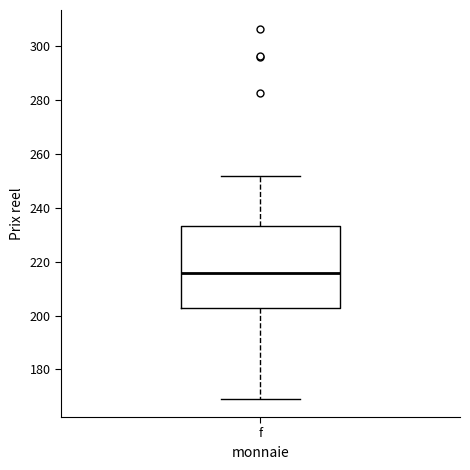

Transcribe this box plot: give where the median line is, the range the box spans, and where the two whiskers end, as read against the y-axis. The values are not printed on the chart, so give them approximately, as read against the axis.

median 216, box 202 to 234, whiskers 170 to 252